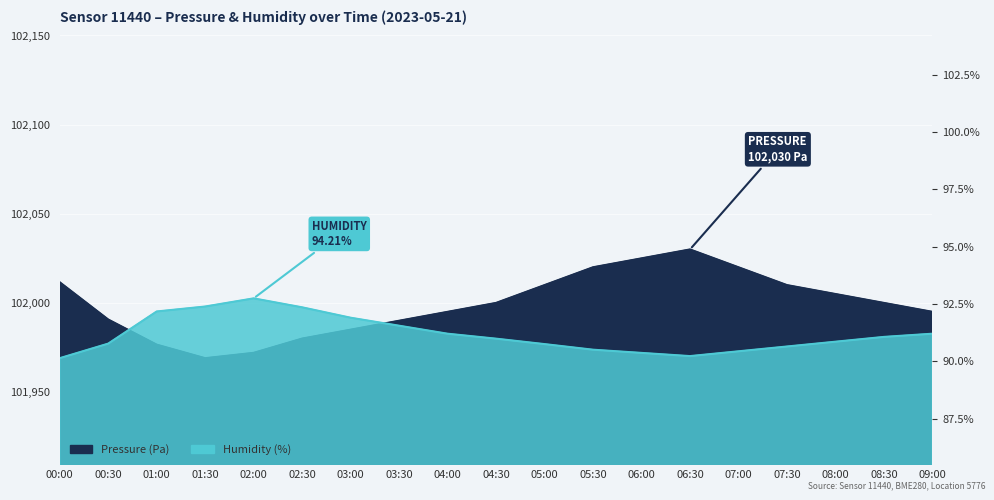

At which category does Humidity (%) reach its first local valley?

06:30